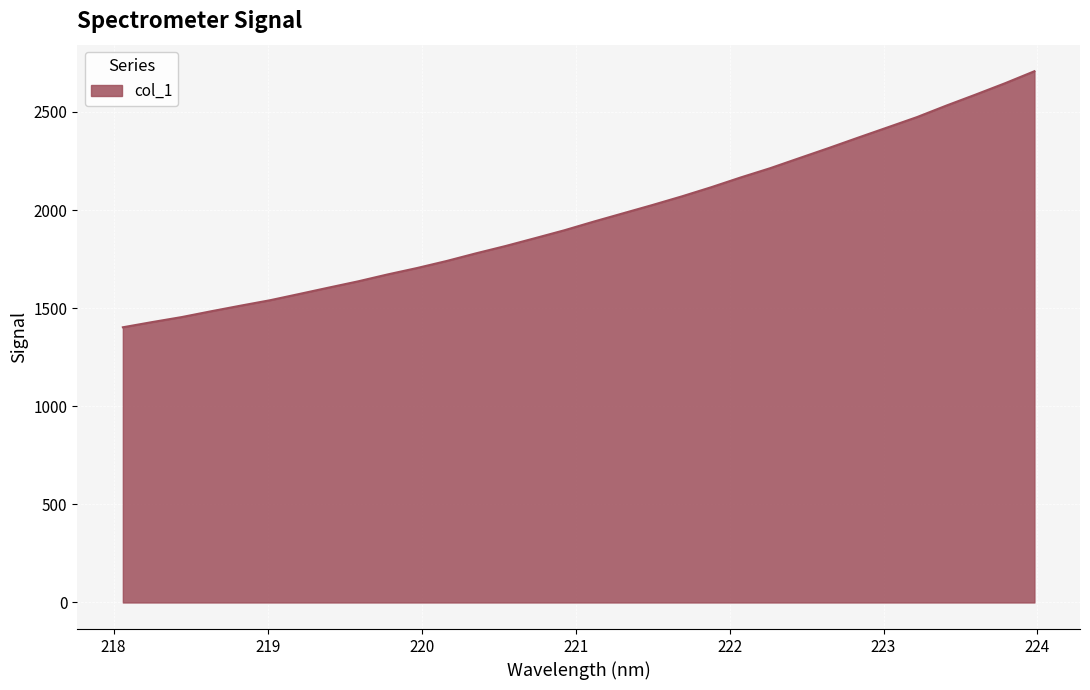

What is the difference between the maximum and minimum values?

1305.0